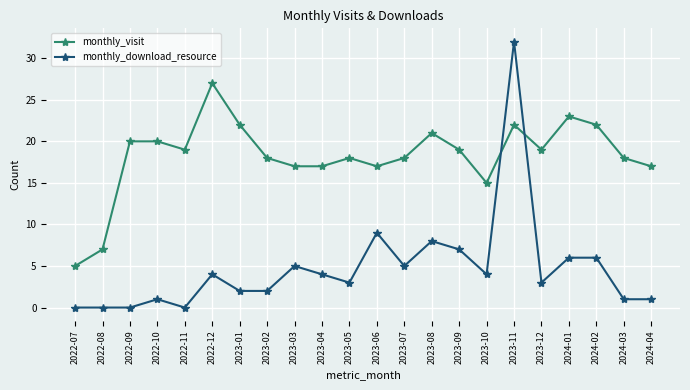

True or false: monthly_download_resource has more than 1 points higher than both neighbors.

True